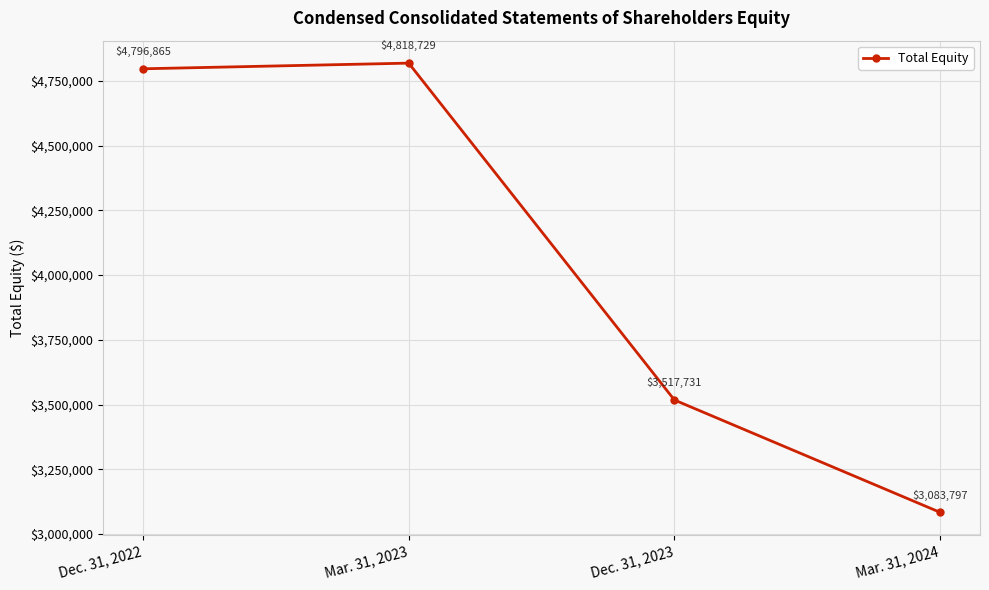

What is the difference between the maximum and minimum values?

1734932